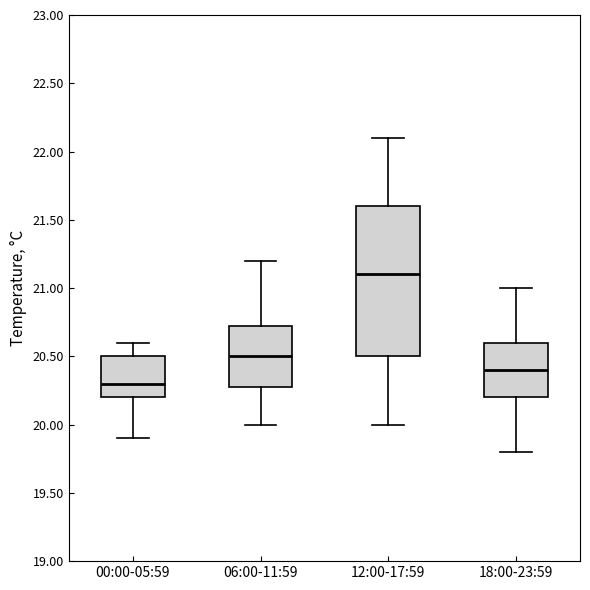

Reading left to right, transcribe this box plot: for each box, give where its median line is, the range the box spans, and where its two whiskers end, as read against the y-axis. The values are not printed on the chart, so give them approximately, as read against the axis.

00:00-05:59: median 20.30, box 20.20 to 20.50, whiskers 19.90 to 20.60
06:00-11:59: median 20.50, box 20.30 to 20.75, whiskers 20.00 to 21.20
12:00-17:59: median 21.10, box 20.50 to 21.60, whiskers 20.00 to 22.10
18:00-23:59: median 20.40, box 20.20 to 20.60, whiskers 19.80 to 21.00